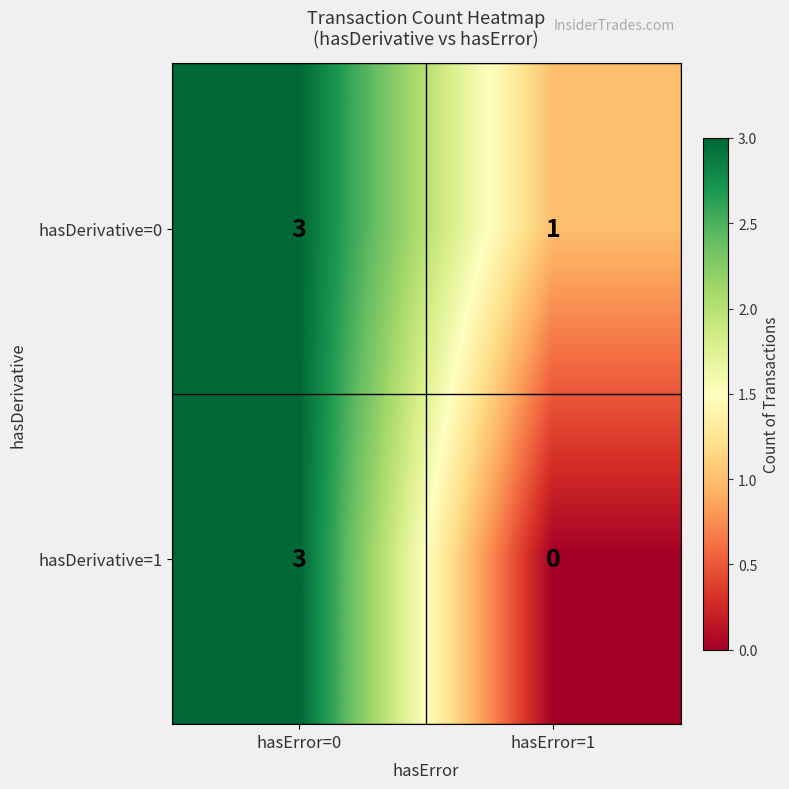

Which category has the lowest value across all series?

hasError=1